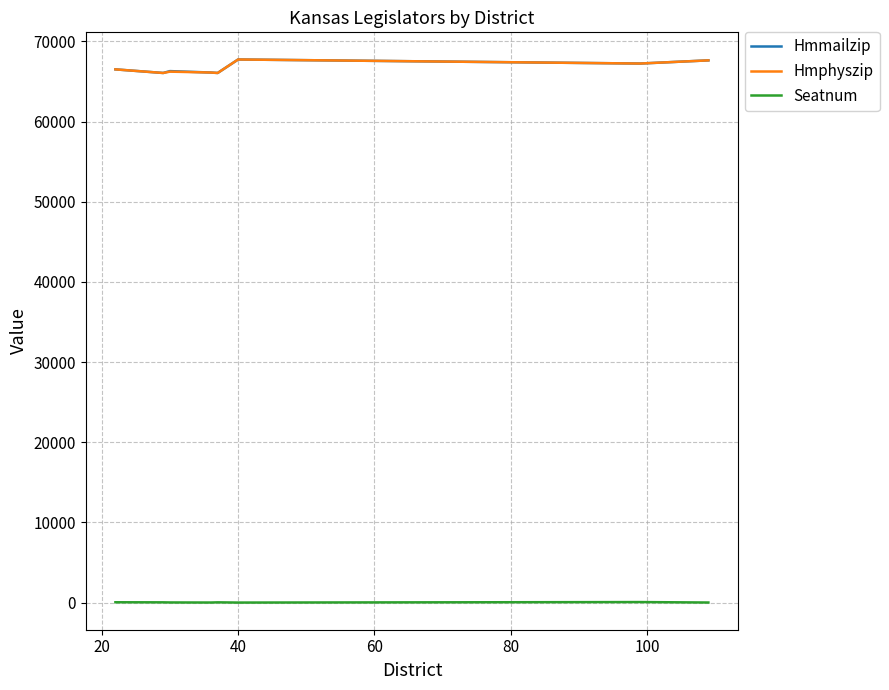

What is the maximum value for Hmphyszip?

67735